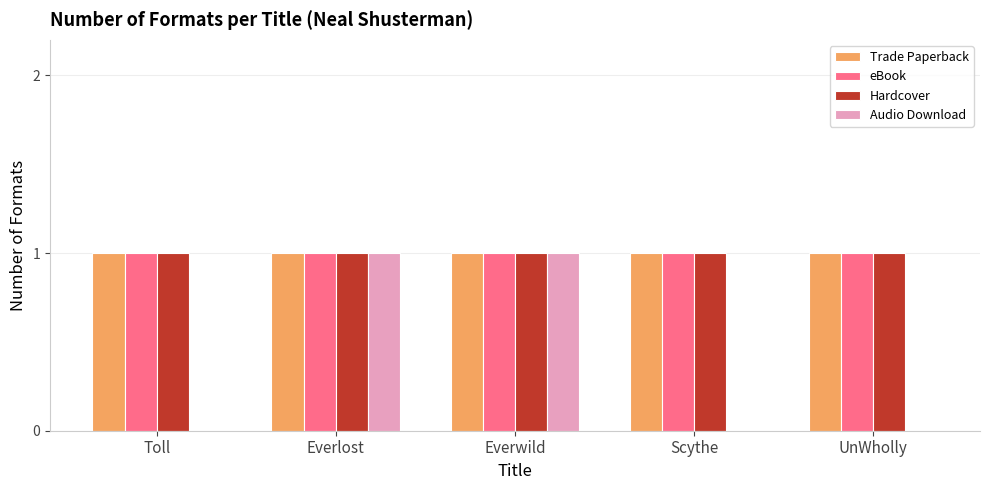

Is it true that eBook equals 1 at UnWholly?

True